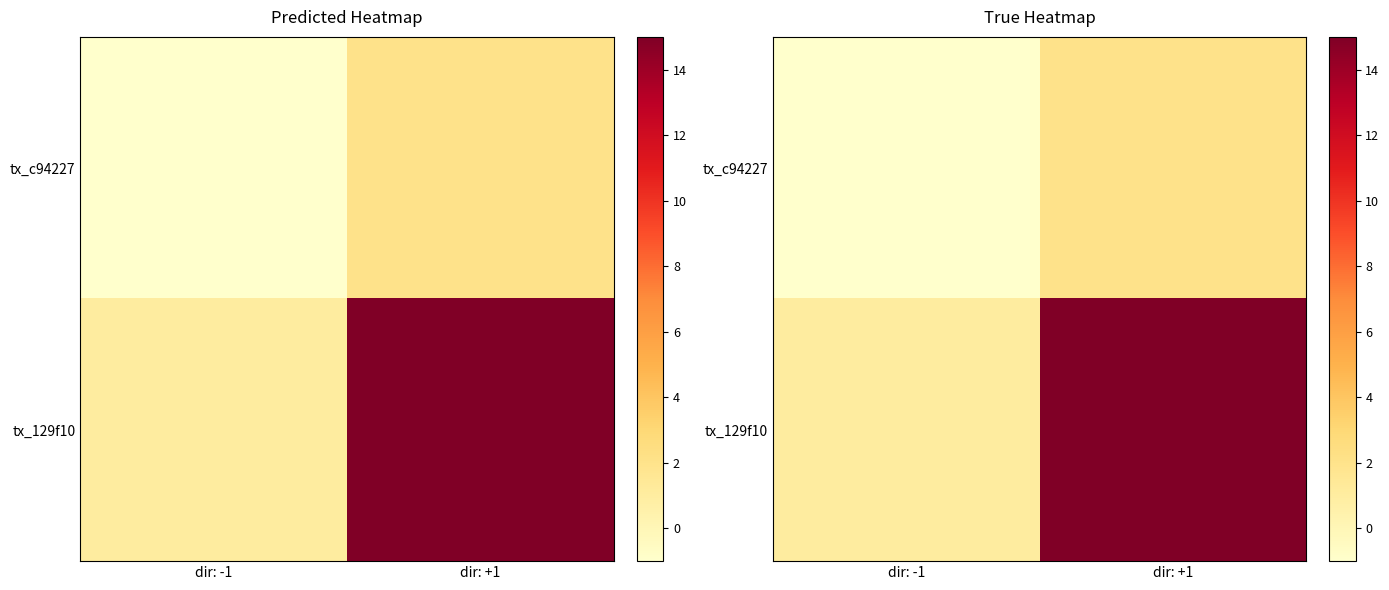

The tx_c94227 series shows 2 at dir: +1. True or false?

True